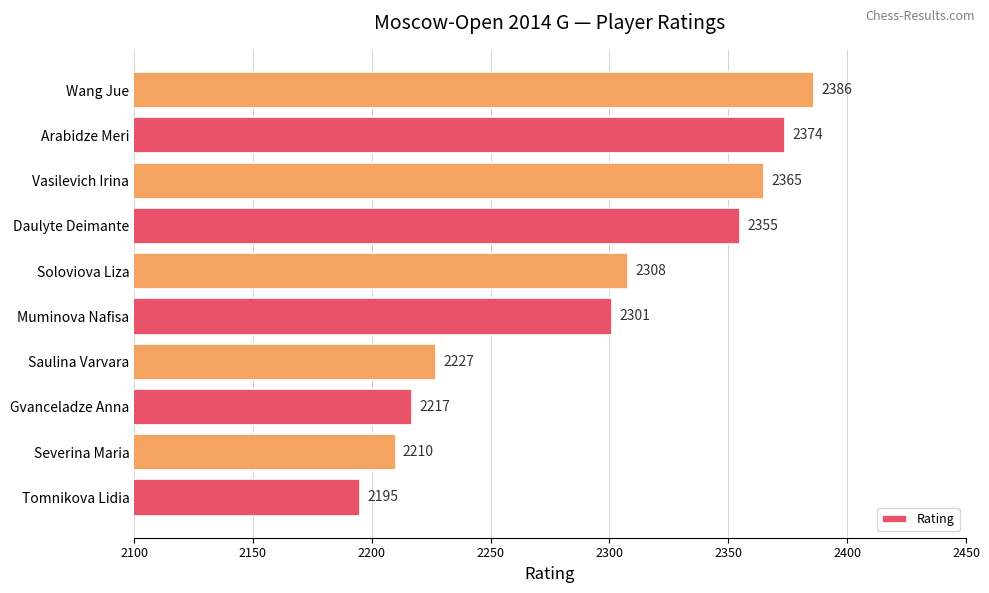

At which label is the value closest to 2290?

Muminova Nafisa